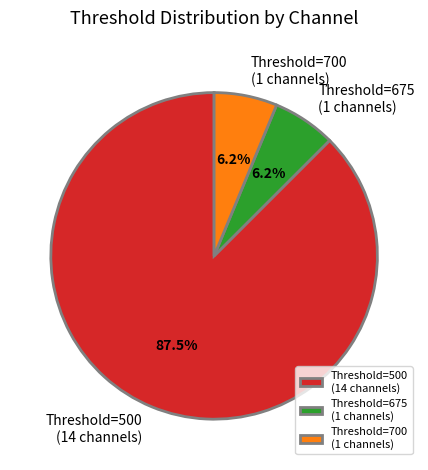

What is the largest slice in the pie chart?

Threshold=500 (14 channels)